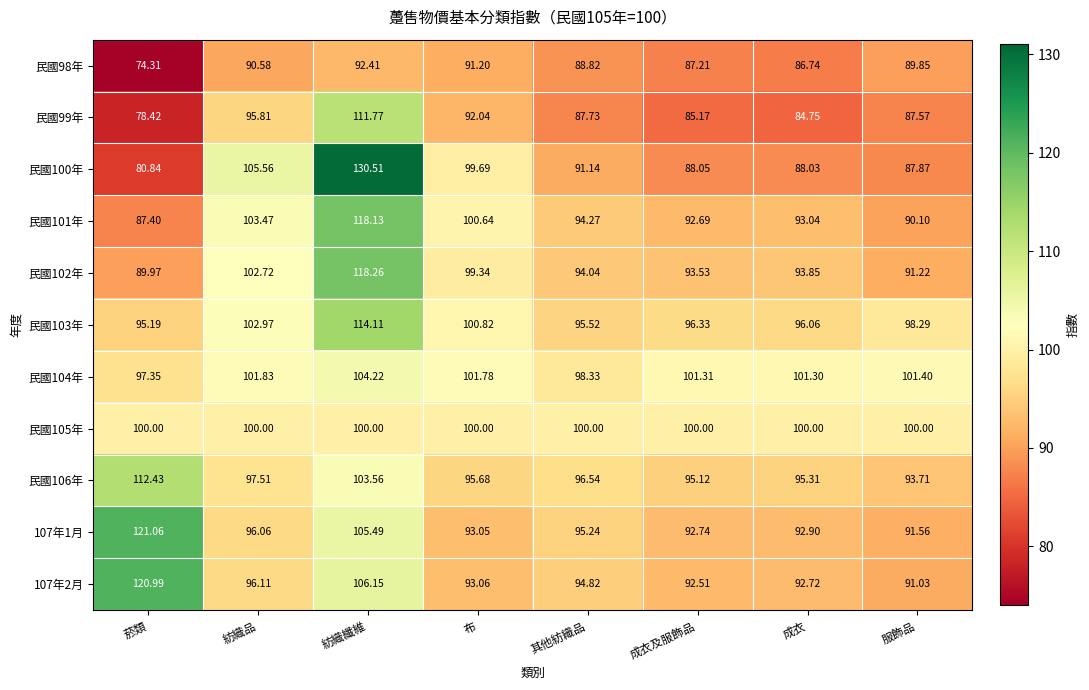

Where does the 民國106年 series first go above 96?

菸類